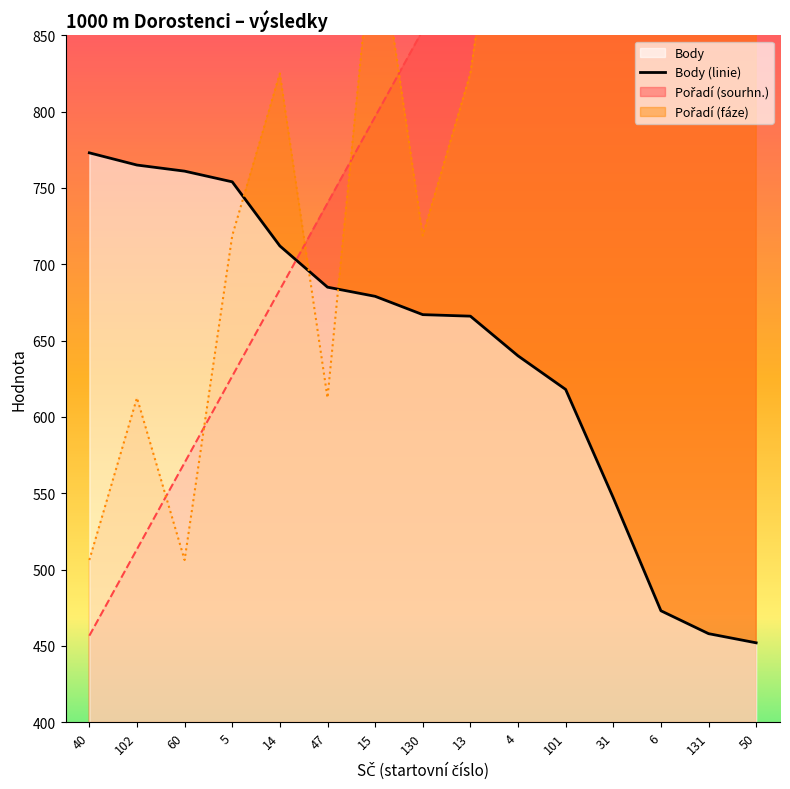

How many lines are shown in the chart?

3